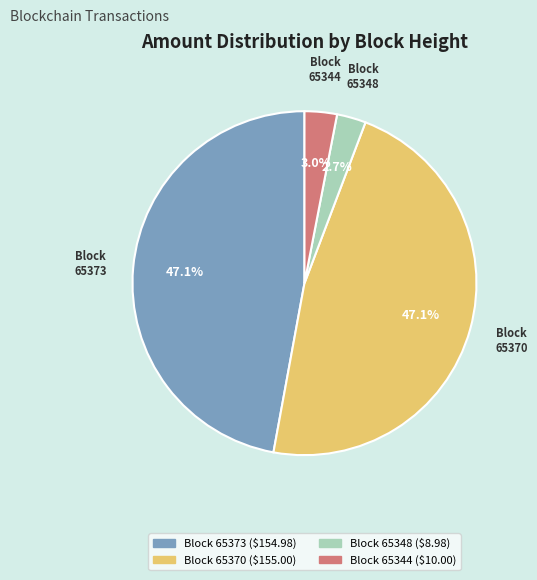

What percentage is NOT represented by Block 65348?

97.3%